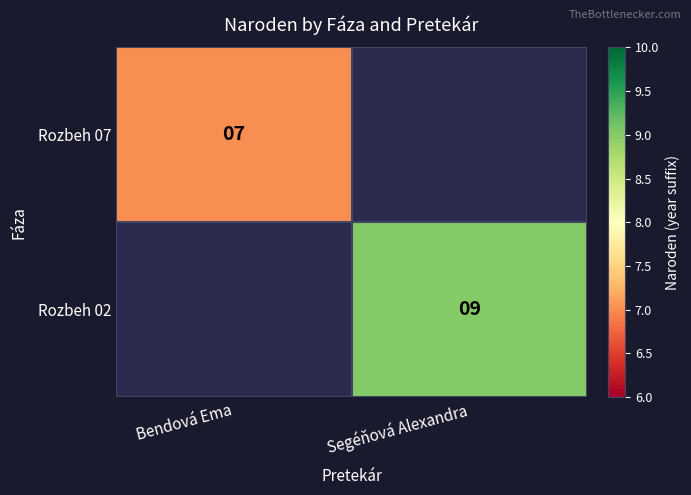

The value of Rozbeh 07 at Bendová Ema is 7. True or false?

True